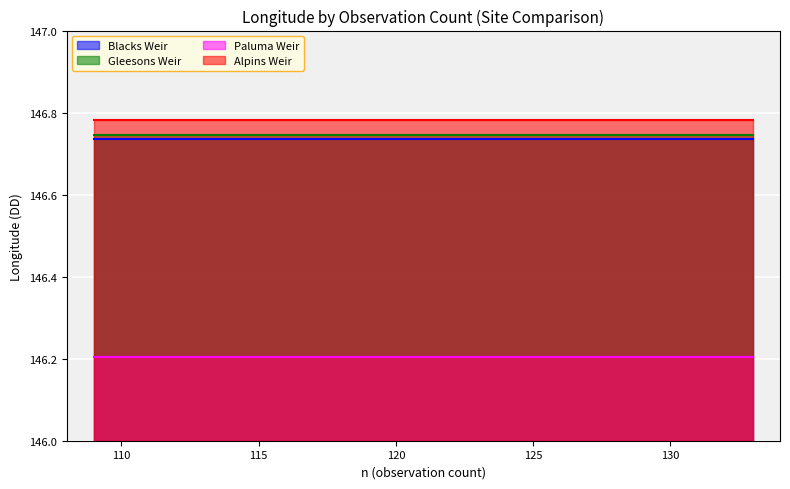

What is the difference between the highest and lowest values at 112?

0.6